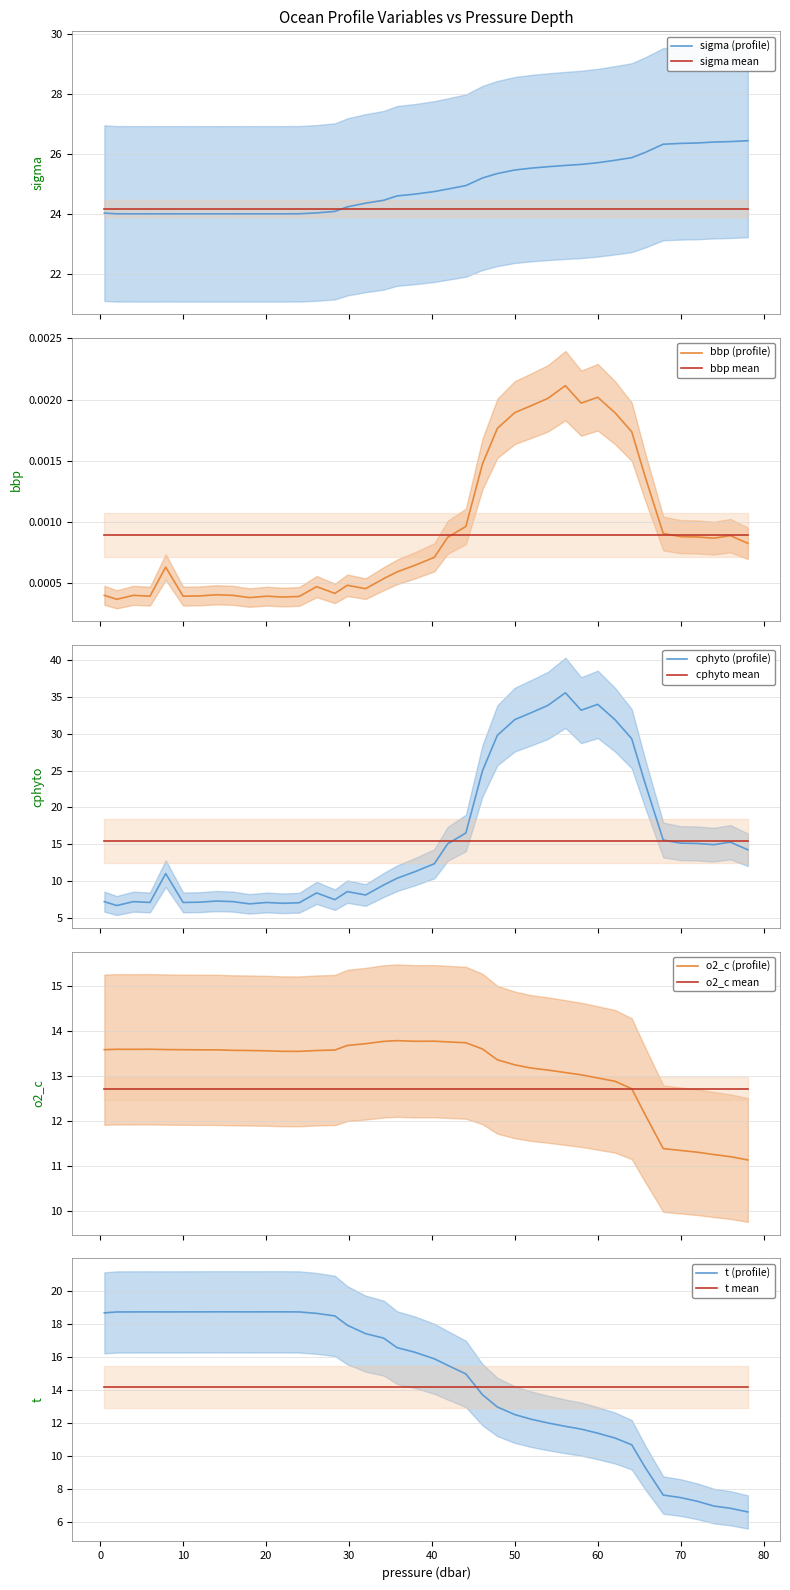

Where is the first local maximum for cphyto?

4.0